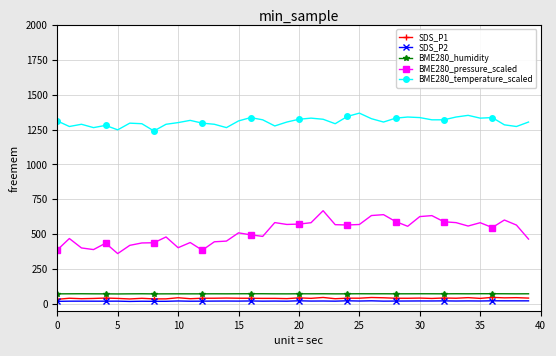

What is the difference between the maximum and minimum values in the SDS_P1 series?

13.8